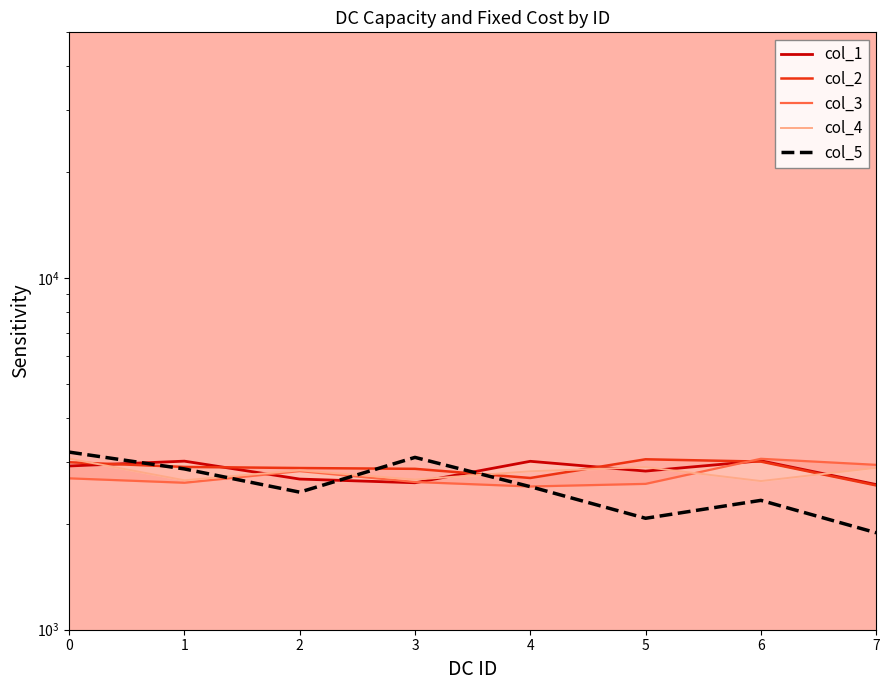

True or false: col_2 and col_5 intersect in this chart.

True